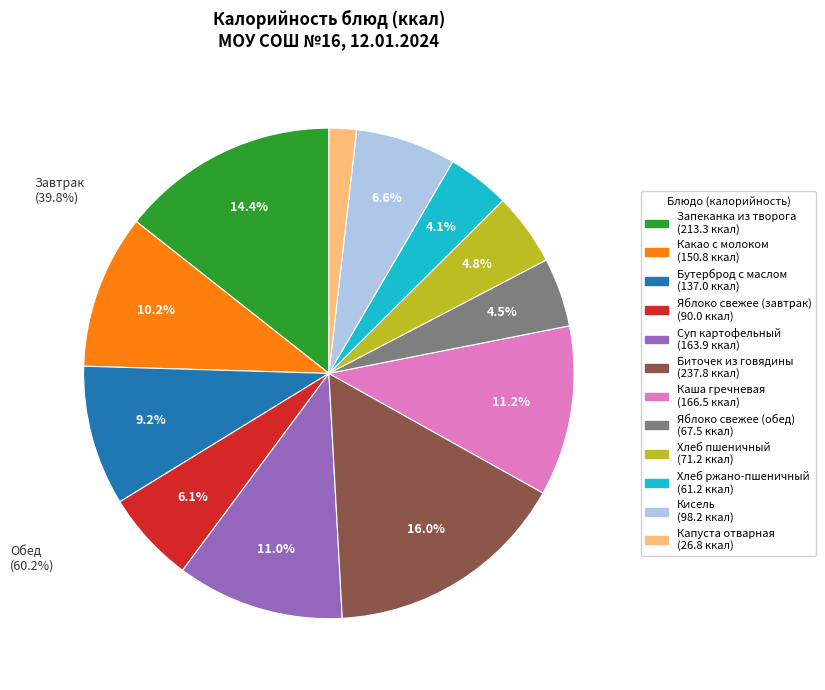

To the nearest percent, what portion does Кисель represent?

7%